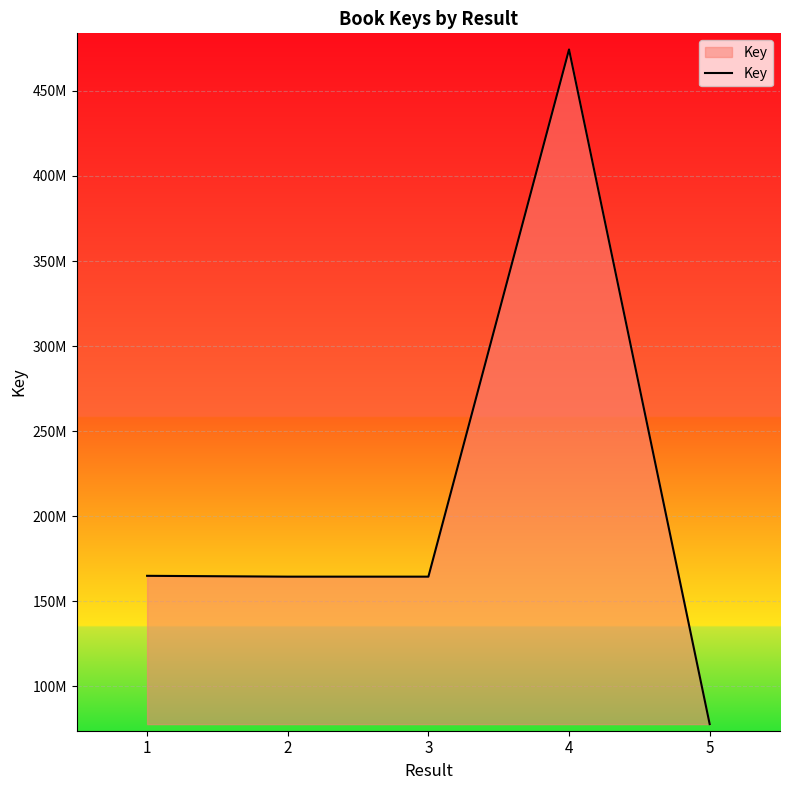

Where is the data nearest to the value 276055064?

1